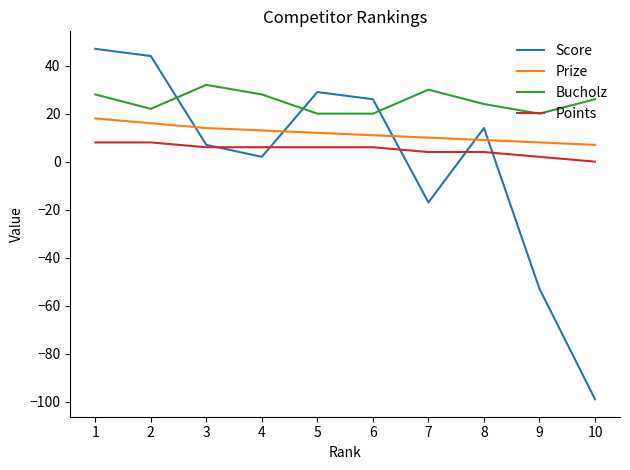

Reading left to right, transcribe all the data shown in this chart.

Score: 1=47	2=44	3=7	4=2	5=29	6=26	7=-17	8=14	9=-53	10=-99
Prize: 1=18	2=16	3=14	4=13	5=12	6=11	7=10	8=9	9=8	10=7
Bucholz: 1=28	2=22	3=32	4=28	5=20	6=20	7=30	8=24	9=20	10=26
Points: 1=8	2=8	3=6	4=6	5=6	6=6	7=4	8=4	9=2	10=0